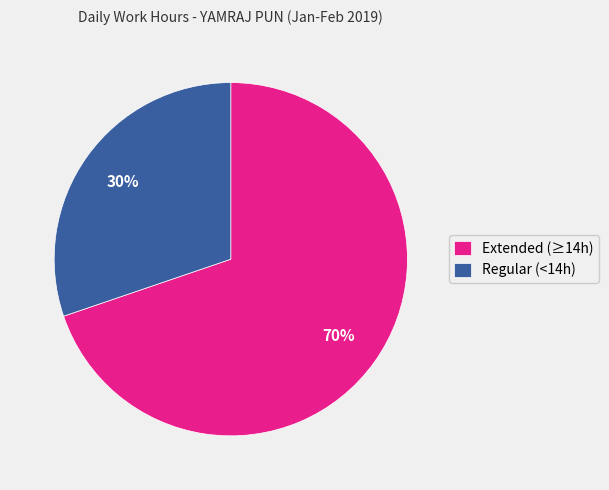

Is it true that Regular (<14h) is 30% of the pie?

True